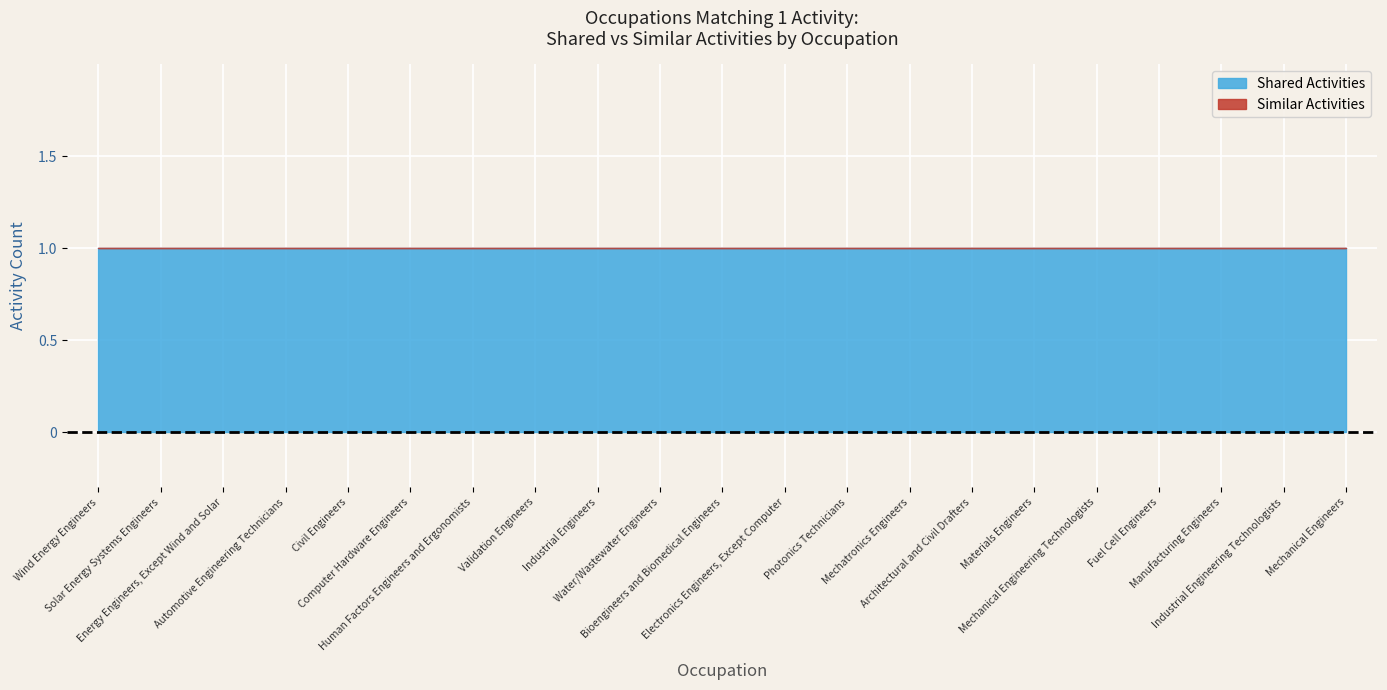

Reading left to right, what are all the values shown in this chart?

Shared Activities: 1	1	1	1	1	1	1	1	1	1	1	1	1	1	1	1	1	1	1	1	1
Similar Activities: 0	0	0	0	0	0	0	0	0	0	0	0	0	0	0	0	0	0	0	0	0